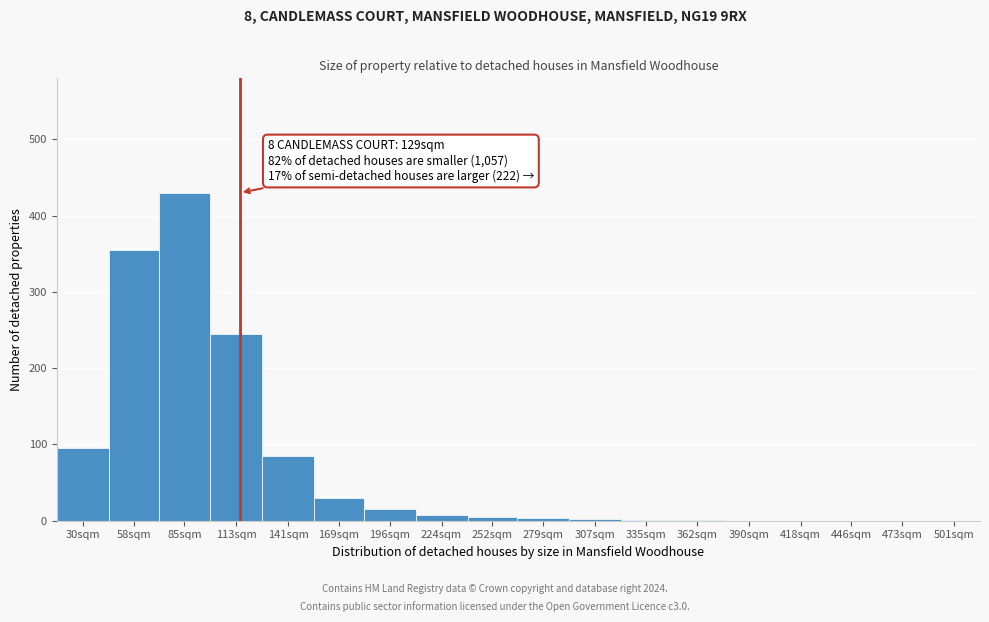

What is the greatest value displayed?

430